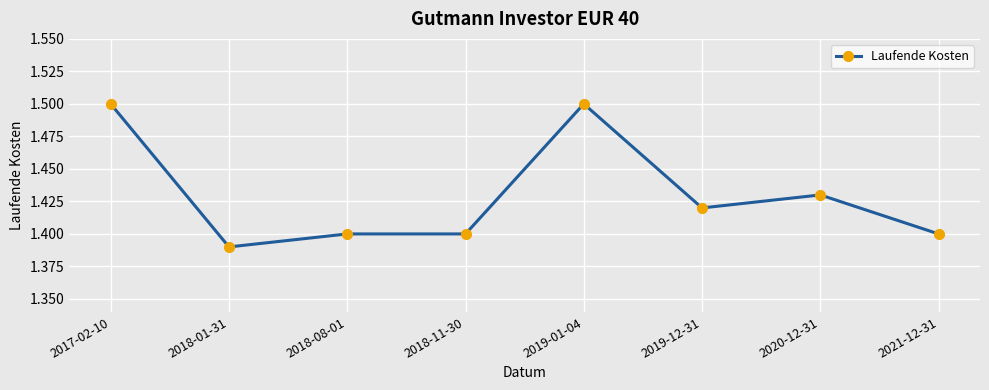

What is the label of the 8th point from the left?

2021-12-31